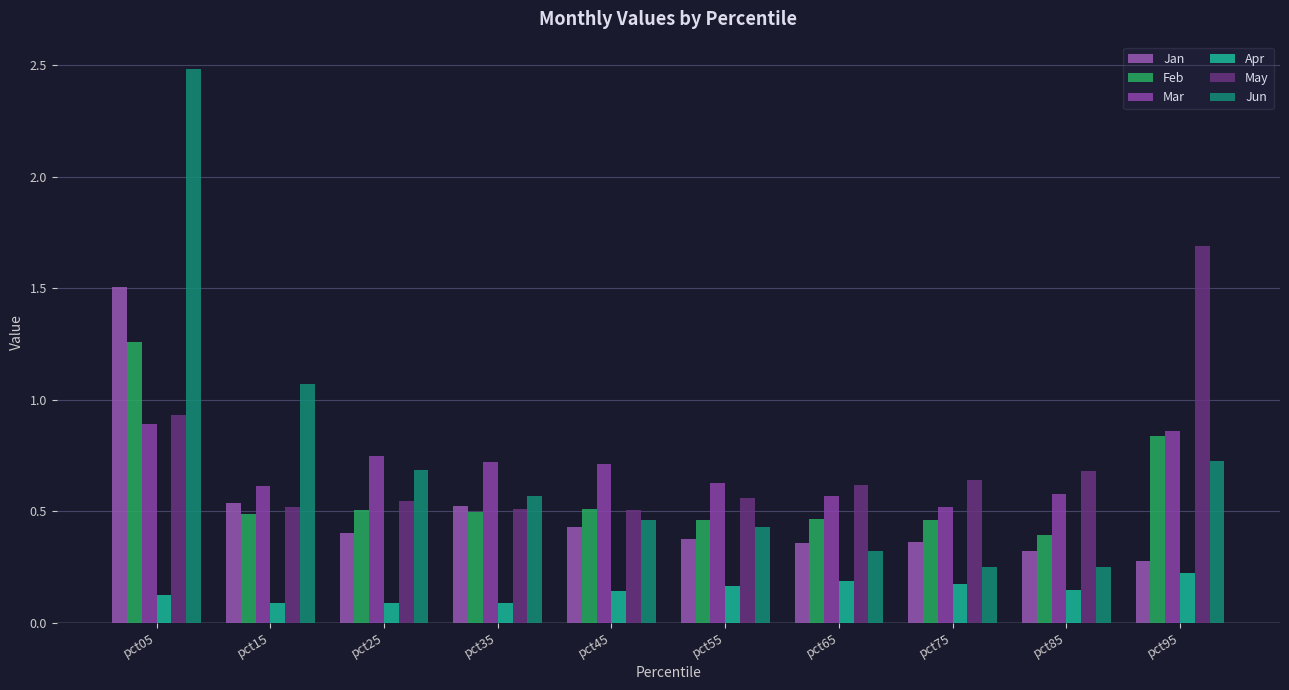

Rank the series by their maximum value, from highest to lowest.

Jun, May, Jan, Feb, Mar, Apr